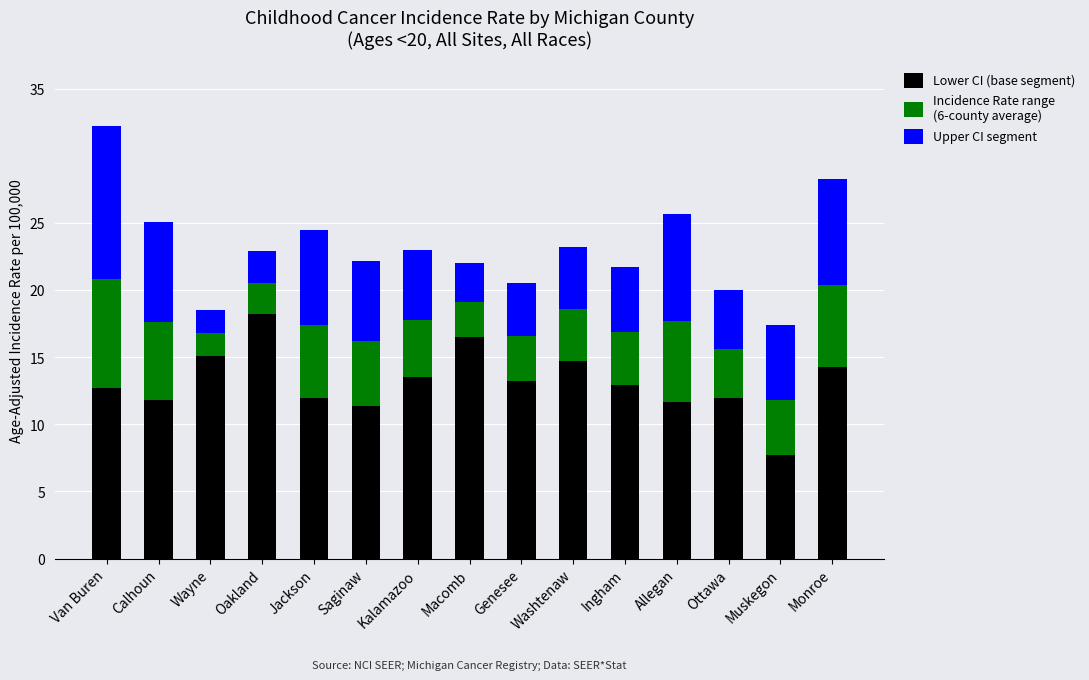

What is the total value across all series at Calhoun?

25.1